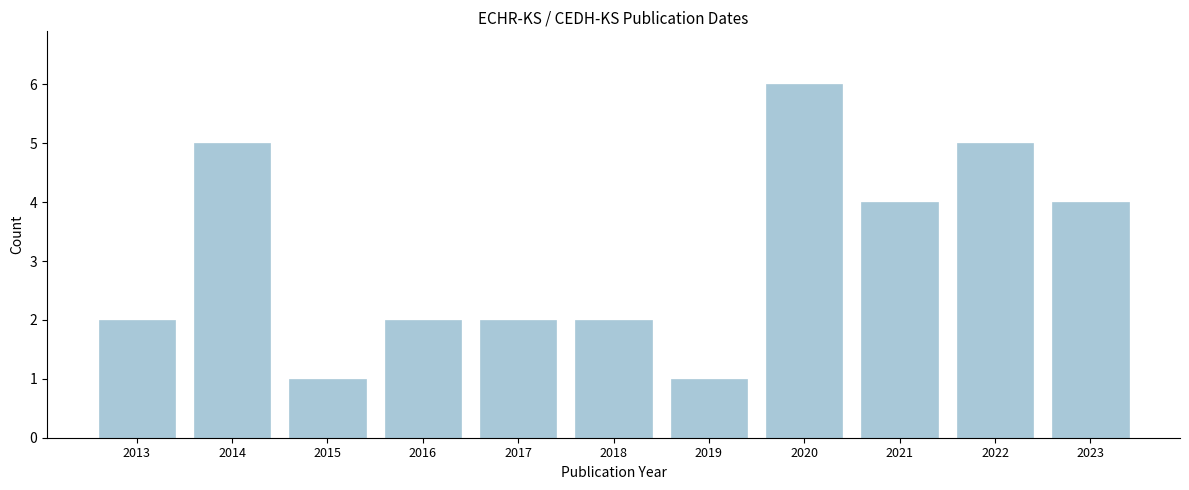

Reading left to right, list all the values displayed in this chart.

2	5	1	2	2	2	1	6	4	5	4